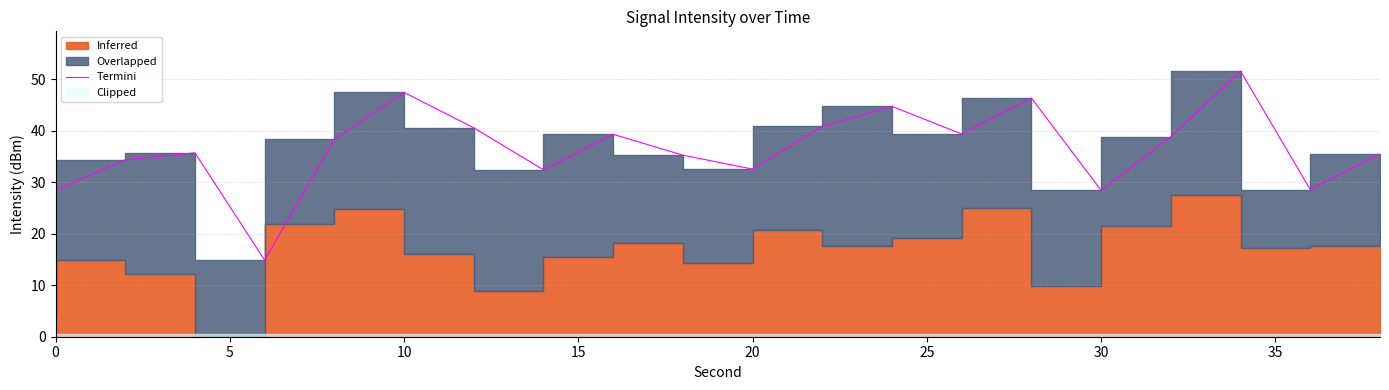

True or false: the data has more than 2 interior local peaks.

True